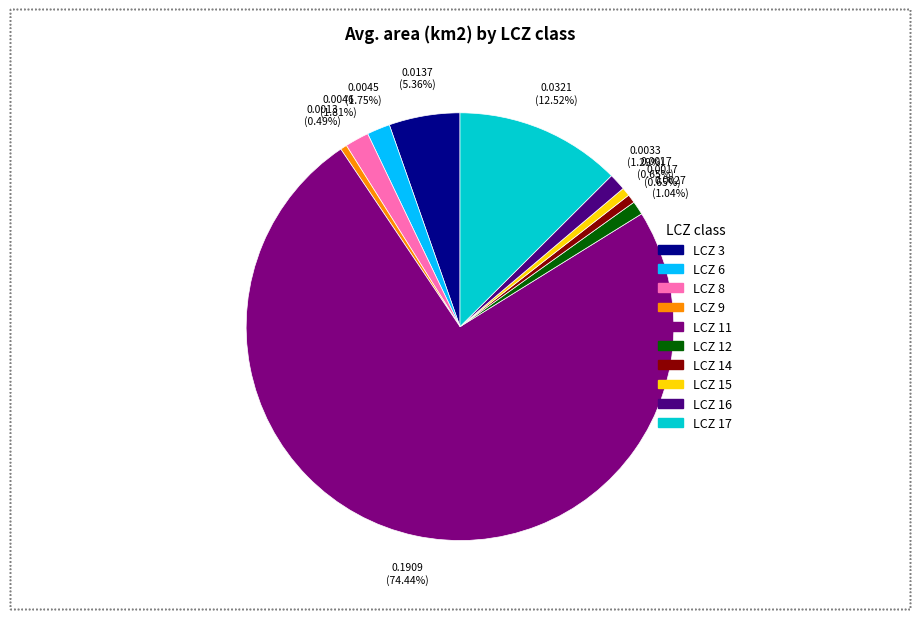

Is there a majority slice in this chart?

Yes